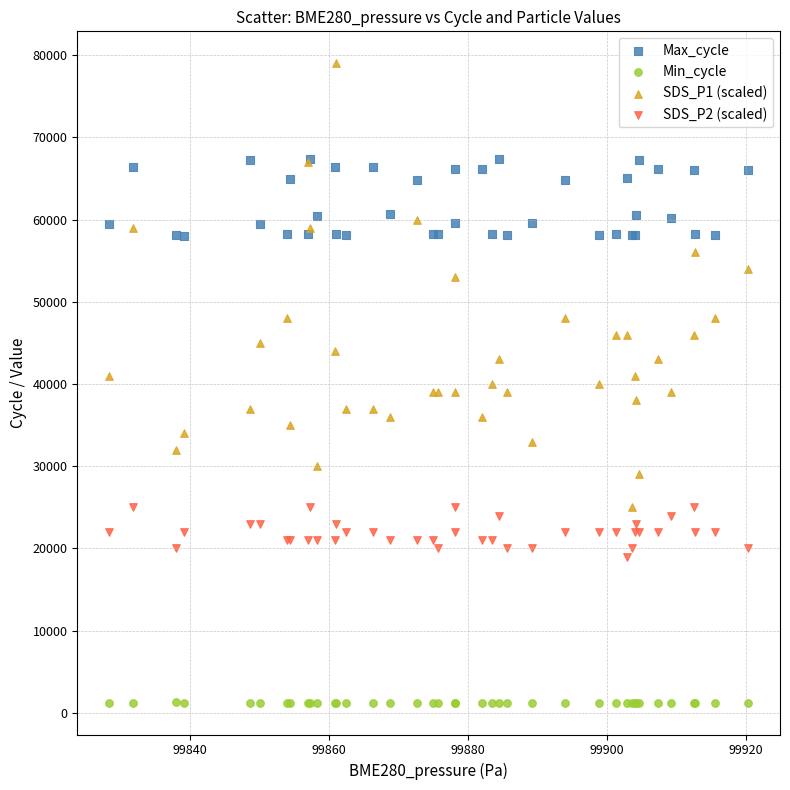

Which series reaches the minimum Y coordinate?

Min_cycle